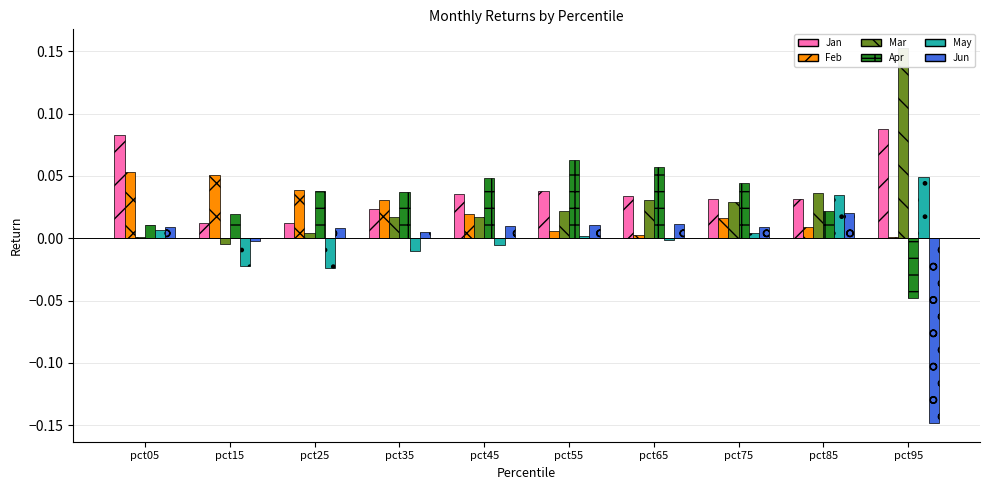

What is the total value across all series at pct95?

0.1